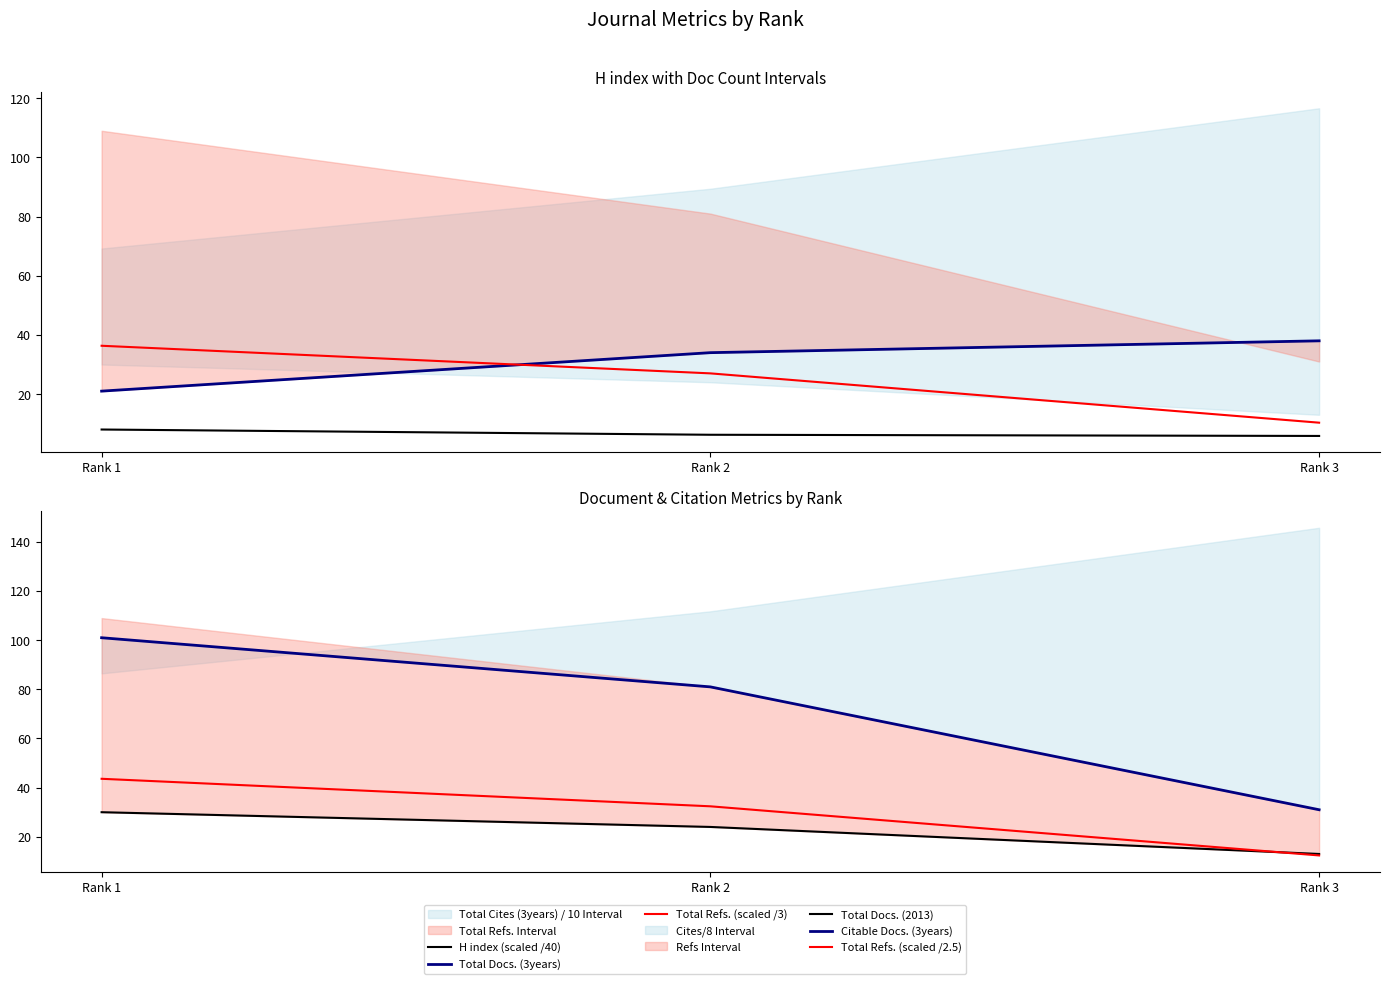

Which series has the largest range (max minus min)?

Citable Docs. (3years)